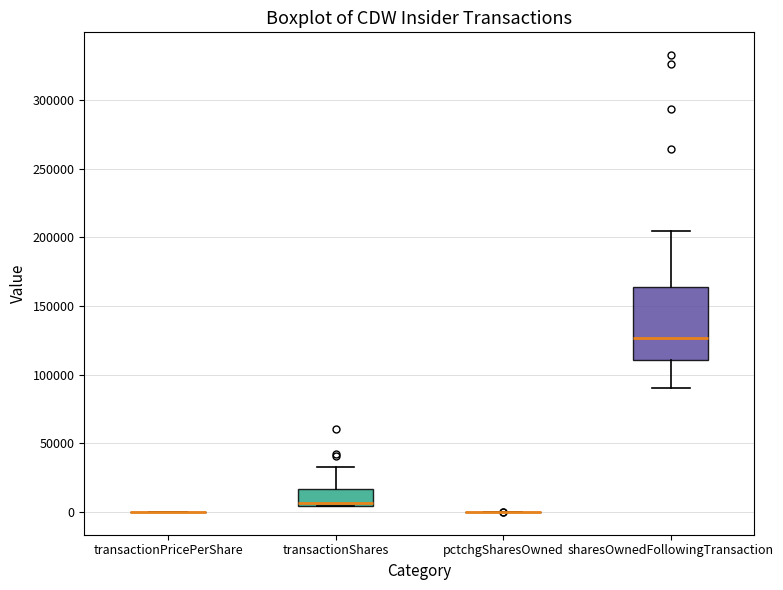

Reading left to right, transcribe this box plot: for each box, give where its median line is, the range the box spans, and where its two whiskers end, as read against the y-axis. The values are not printed on the chart, so give them approximately, as read against the axis.

transactionPricePerShare: box collapsed to a line at 0, whiskers 0 to 0
transactionShares: median 5000 (just above the box's lower edge), box 5000 to 15000, whiskers 5000 to 30000
pctchgSharesOwned: box collapsed to a line at 0, whiskers 0 to 0
sharesOwnedFollowingTransaction: median 125000, box 110000 to 165000, whiskers 90000 to 205000